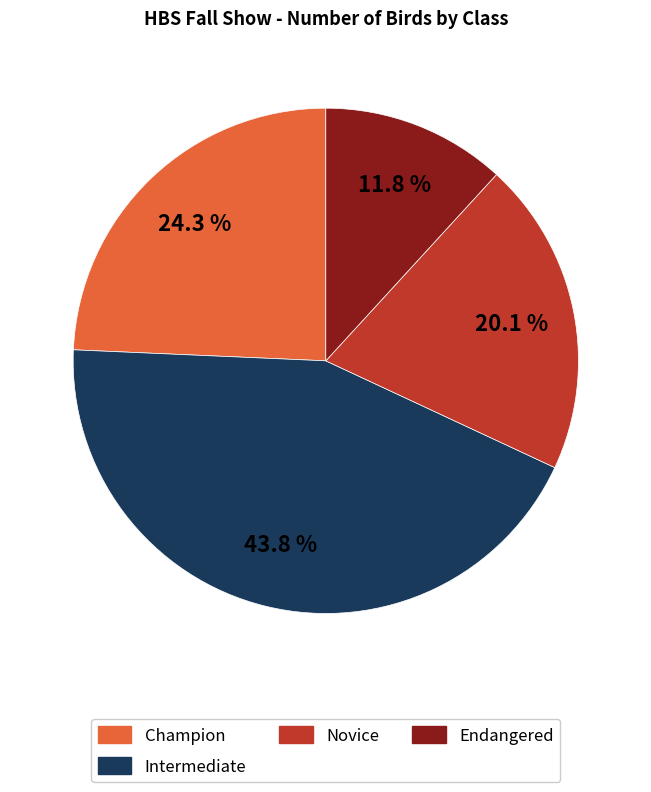

Does any single category account for the majority?

No